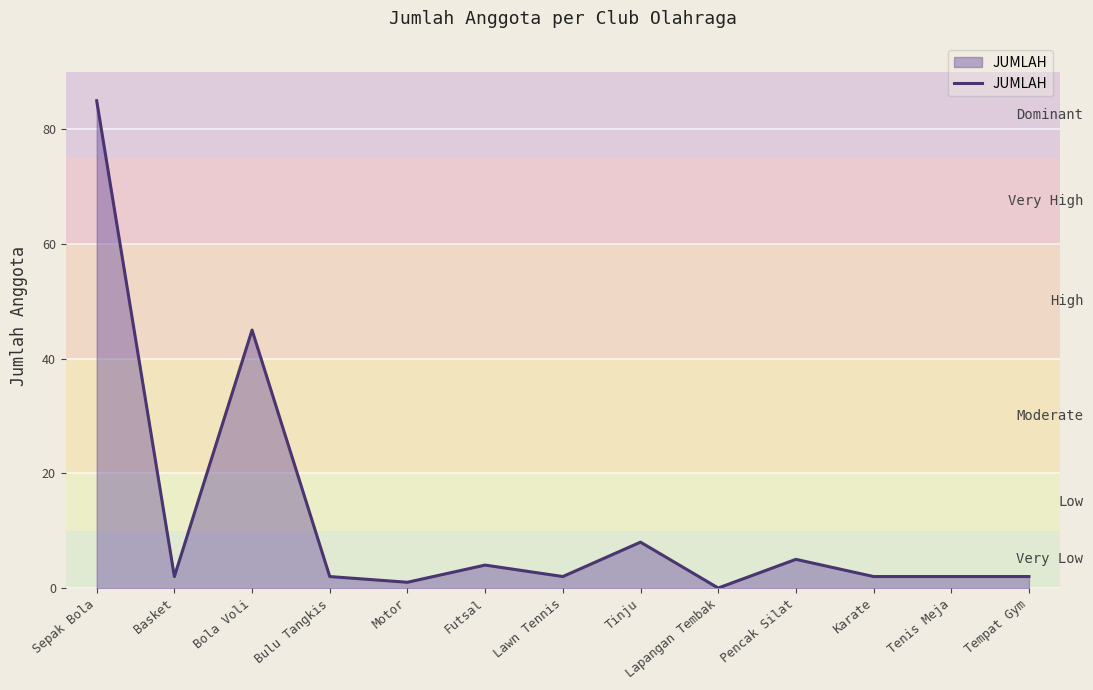

Where is the data nearest to the value 42?

Bola Voli